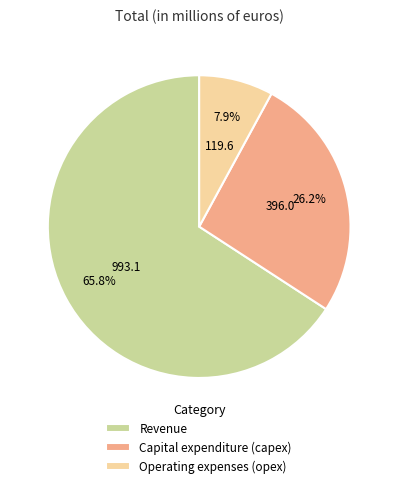

To the nearest percent, what is the difference between the Operating expenses (opex) and Capital expenditure (capex) slice percentages?

18%